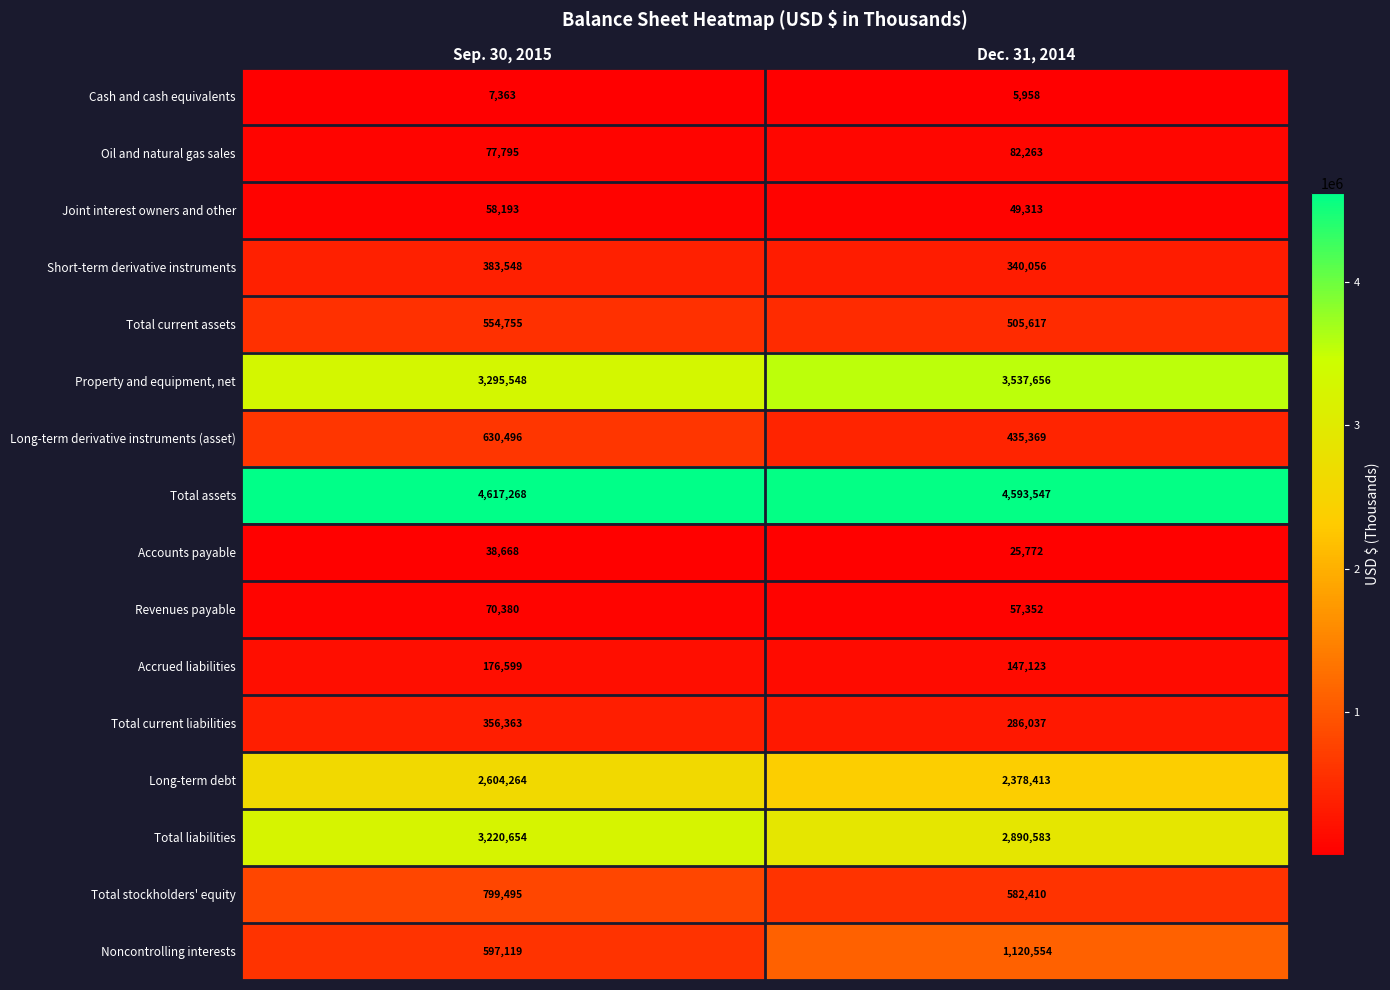

What is the sum of the Total assets values at Dec. 31, 2014 and Sep. 30, 2015?

9210815